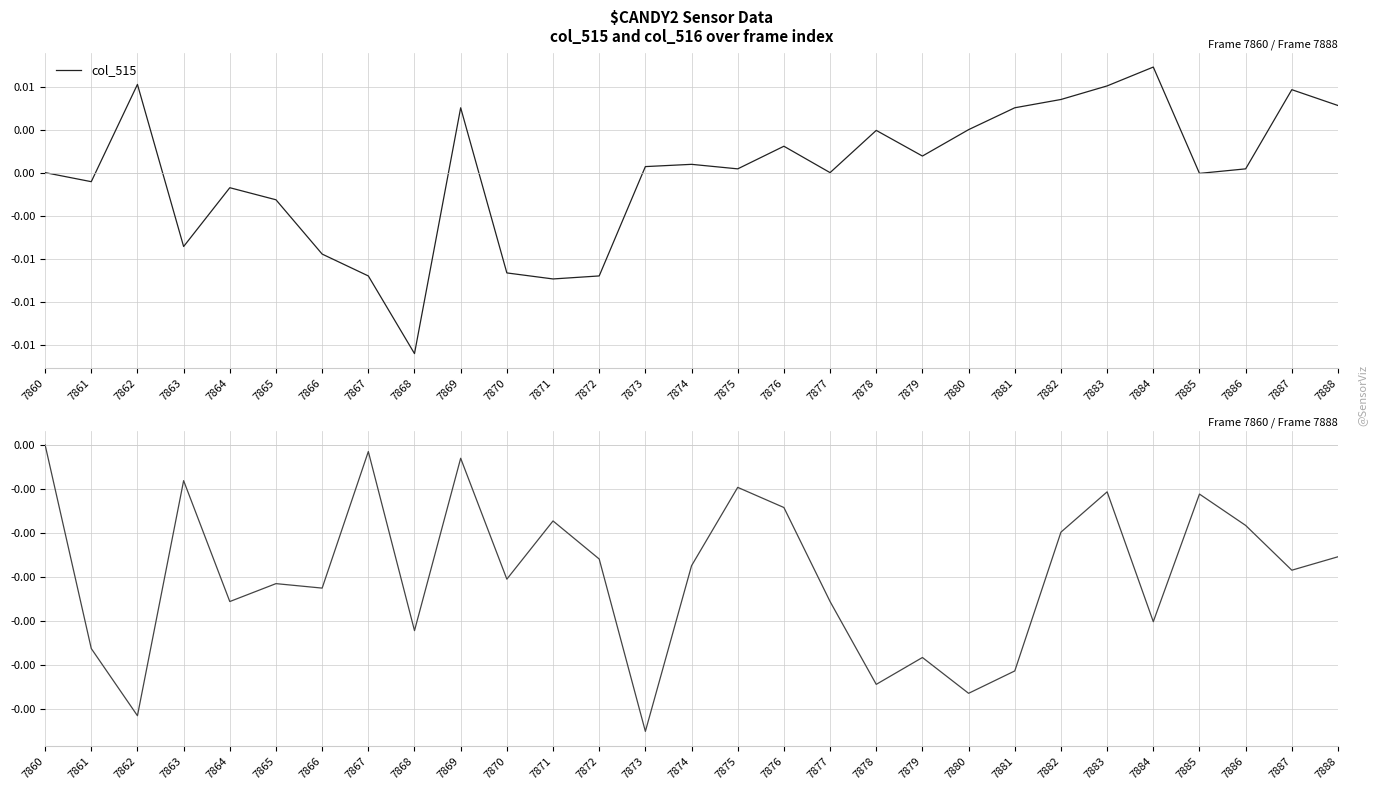

At how many categories does at least one series exceed 0?

16